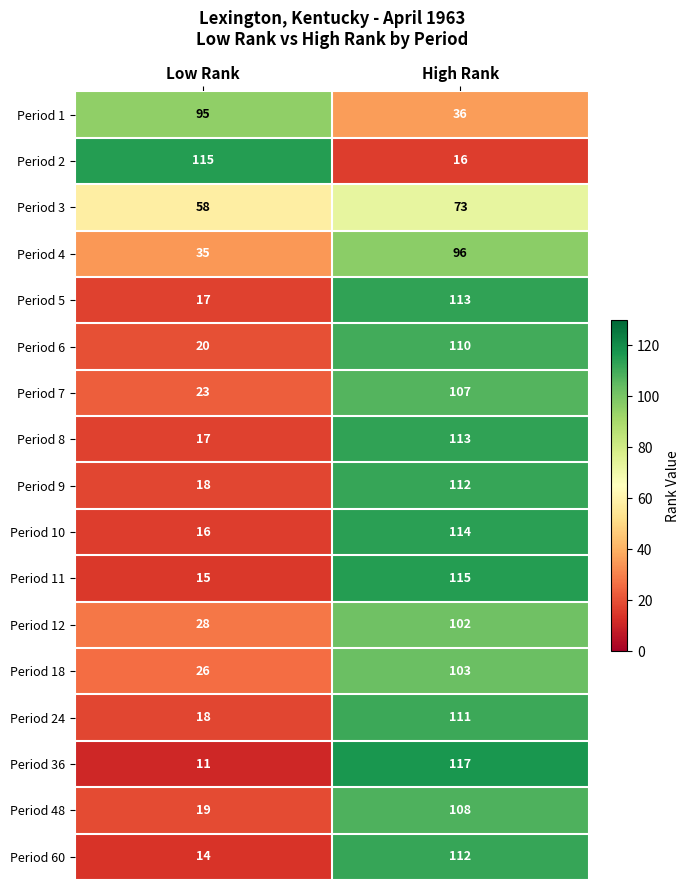

Between Low Rank and High Rank, which series saw the biggest shift?

Period 36